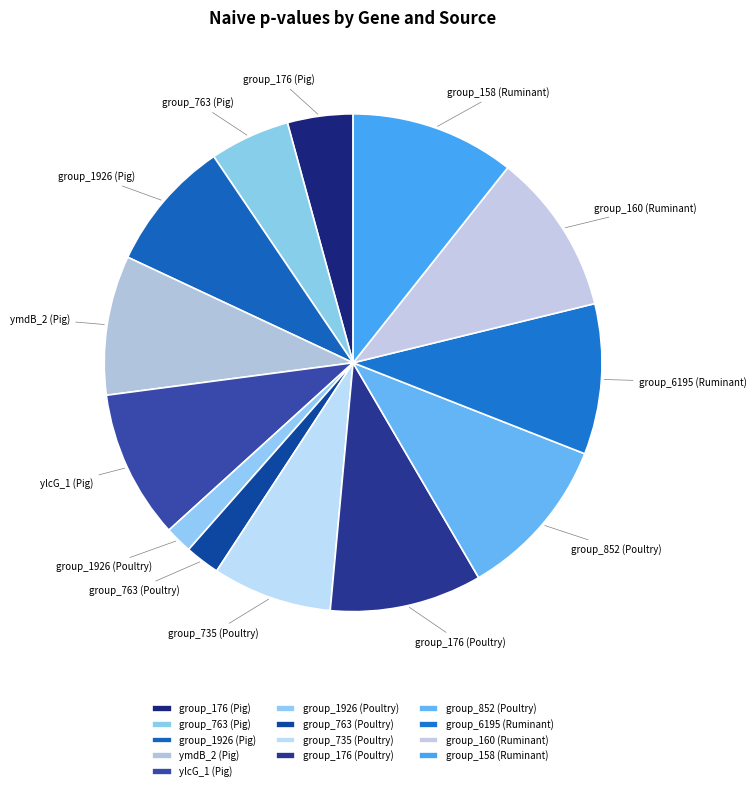

Does any single category account for the majority?

No